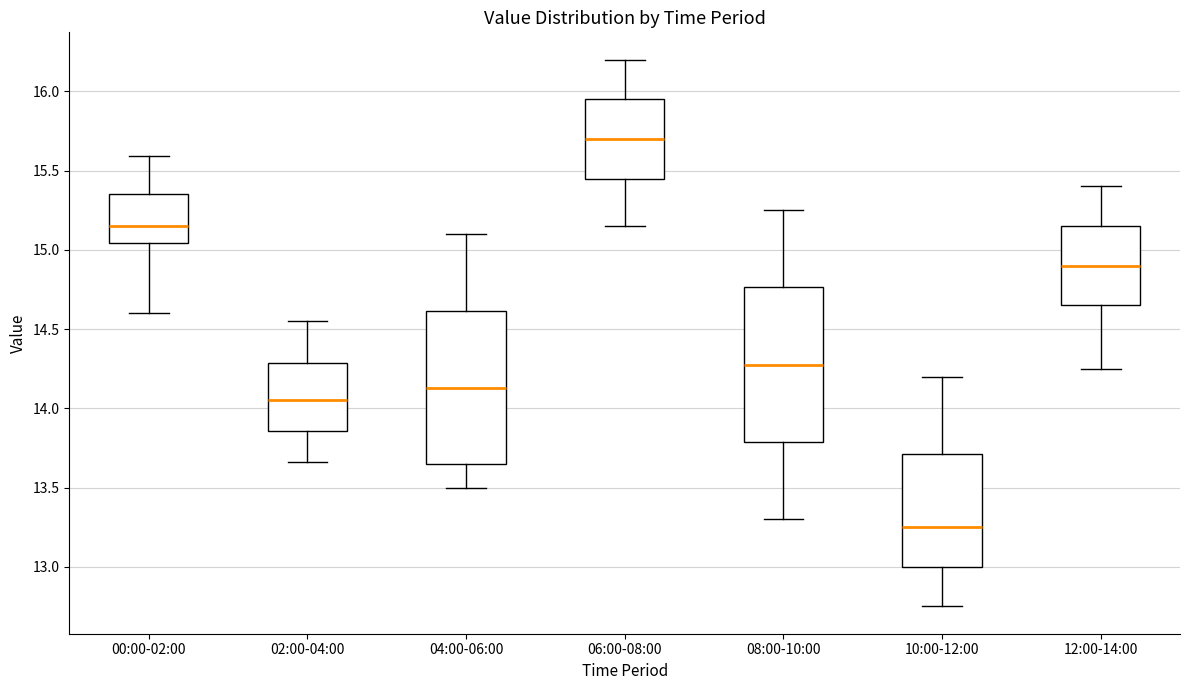

Reading left to right, read every box against the y-axis: the position of its median line, the range the box covers, and the ends of its whiskers. The values are not printed on the chart, so give them approximately, as read against the axis.

00:00-02:00: median 15.15, box 15.05 to 15.35, whiskers 14.60 to 15.60
02:00-04:00: median 14.05, box 13.85 to 14.30, whiskers 13.65 to 14.55
04:00-06:00: median 14.15, box 13.65 to 14.60, whiskers 13.50 to 15.10
06:00-08:00: median 15.70, box 15.45 to 15.95, whiskers 15.15 to 16.20
08:00-10:00: median 14.30, box 13.80 to 14.75, whiskers 13.30 to 15.25
10:00-12:00: median 13.25, box 13.00 to 13.70, whiskers 12.75 to 14.20
12:00-14:00: median 14.90, box 14.65 to 15.15, whiskers 14.25 to 15.40